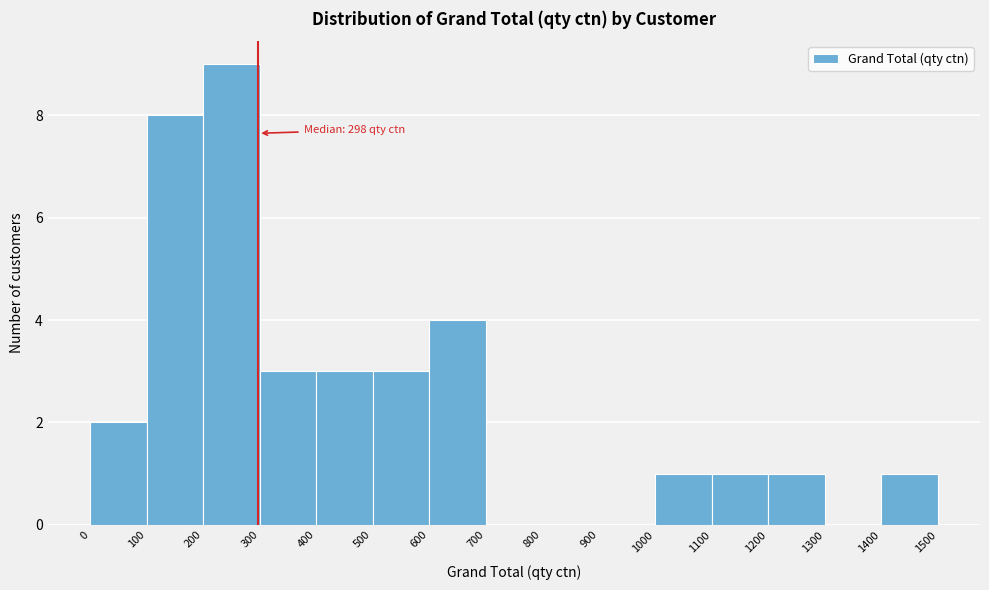

Which range on the x-axis has the tallest bar?

200 to 300